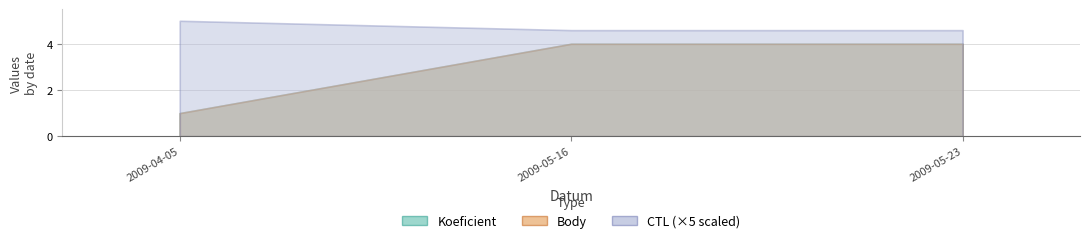

What is the label of the 2nd point from the right?

2009-05-16